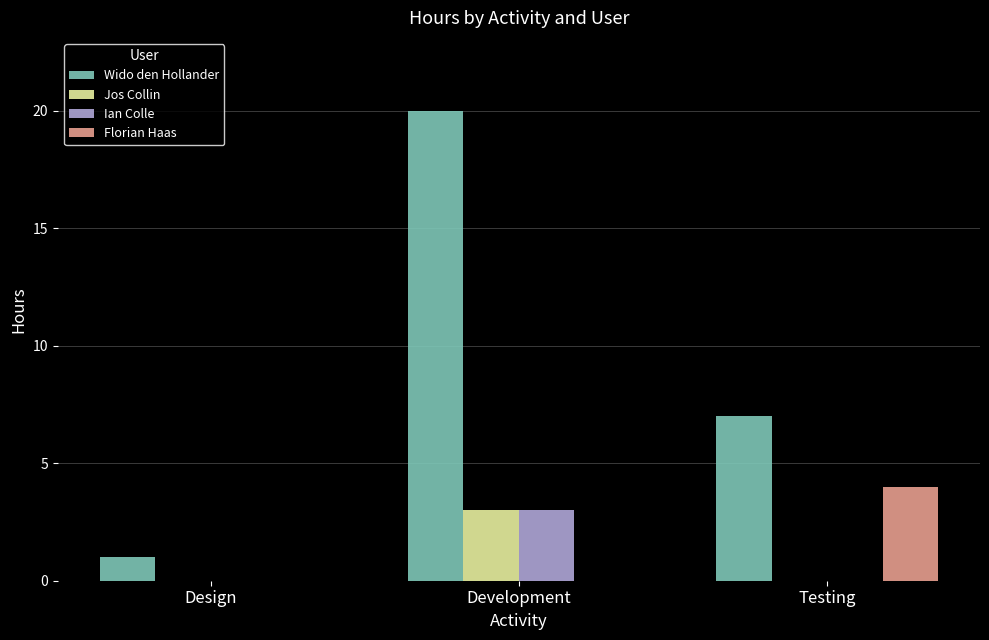

The Wido den Hollander series shows 7 at Testing. True or false?

True